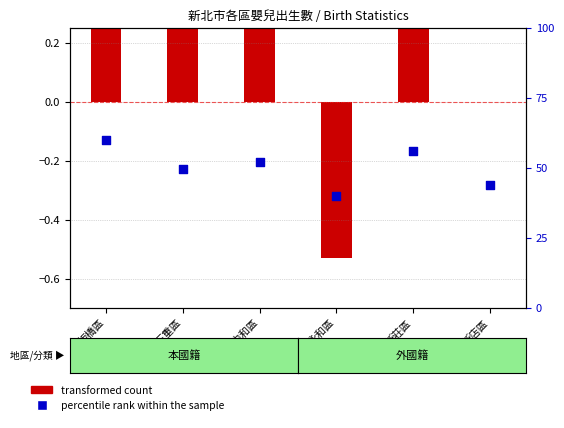

Which has a higher value, 永和區 or 中和區?

中和區